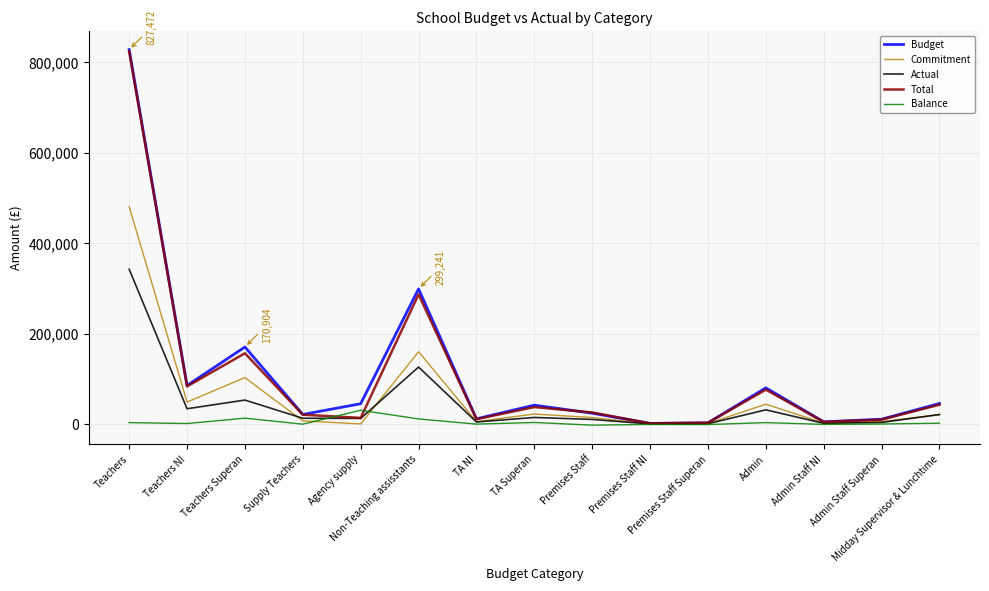

Which series has the widest spread of values?

Budget